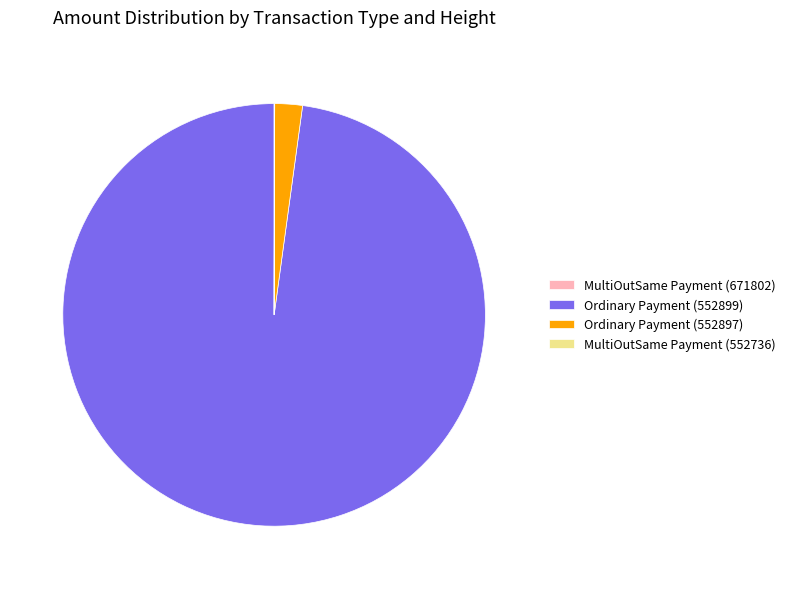

Does any single category account for the majority?

Yes